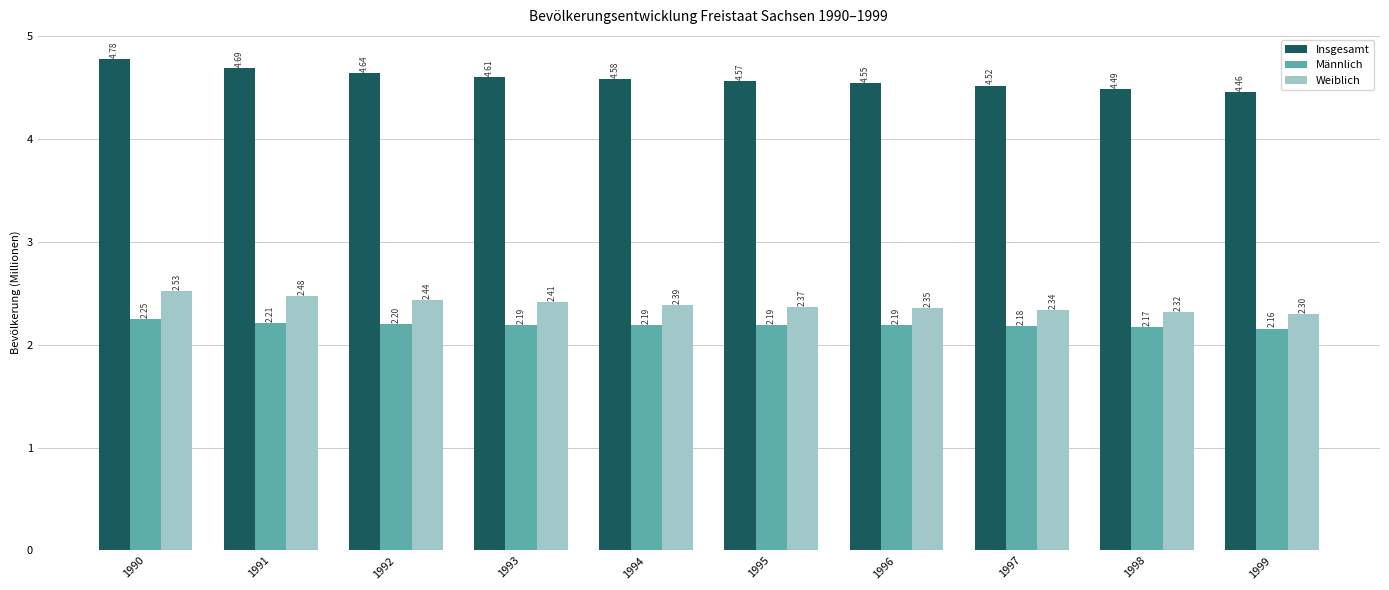

At how many categories does at least one series exceed 3?

10